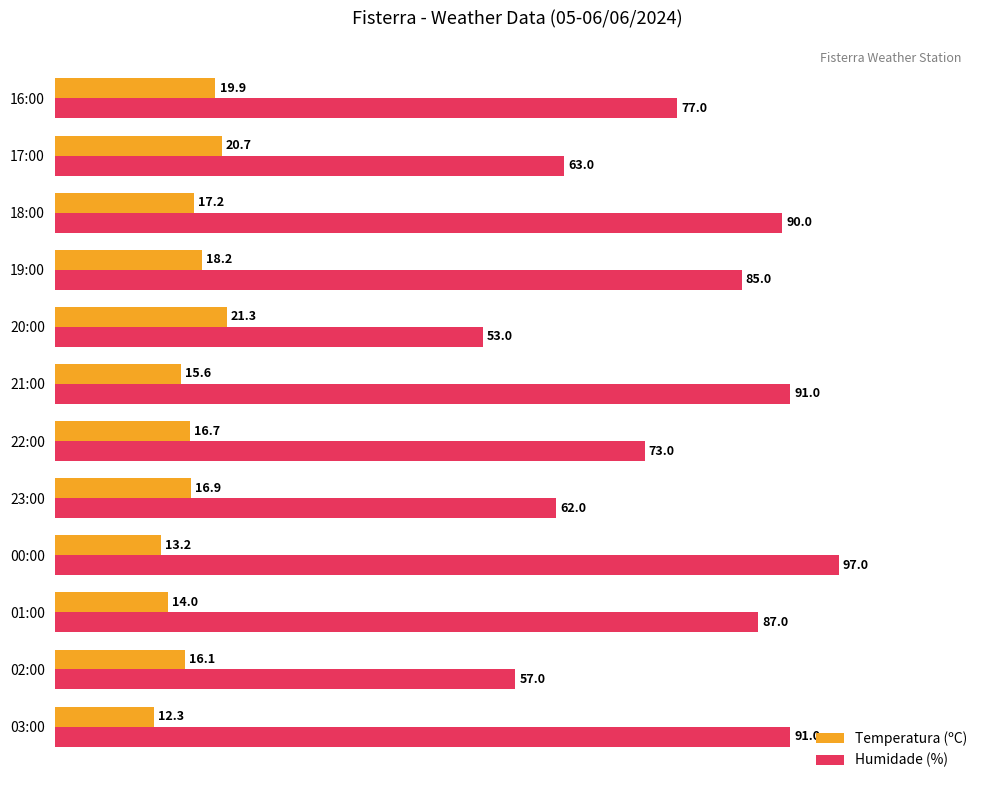

Where is Temperatura (ºC) nearest to the value 16?

02:00